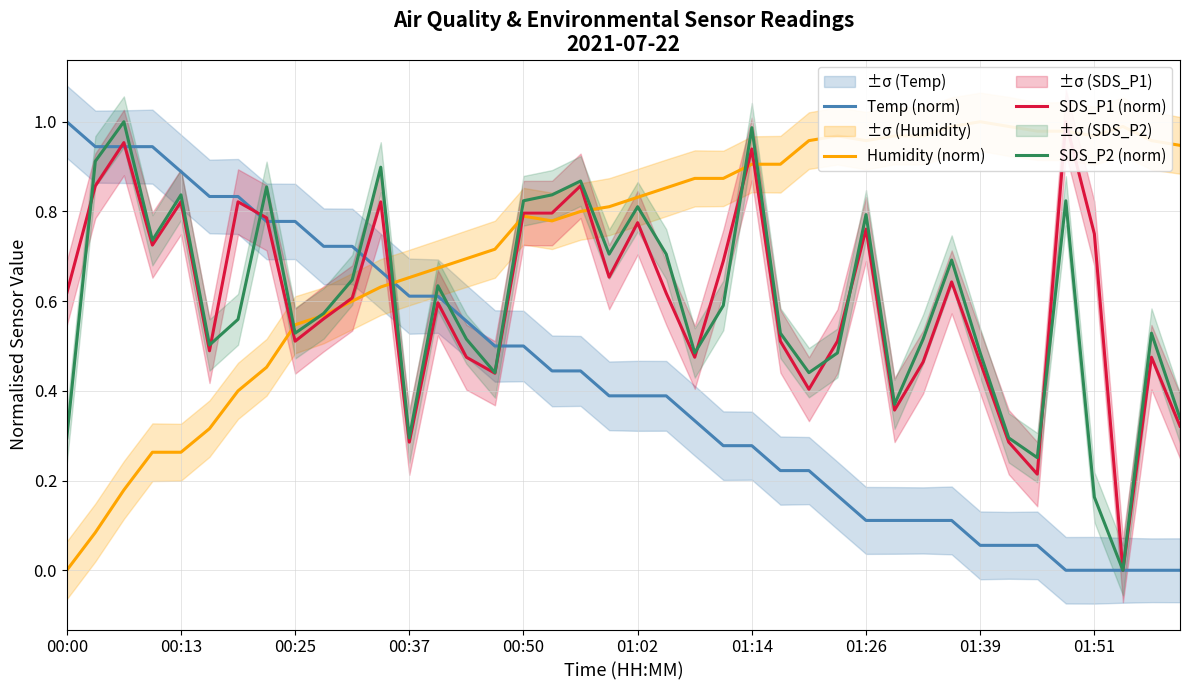

Between 21 and 22, which is larger?

21